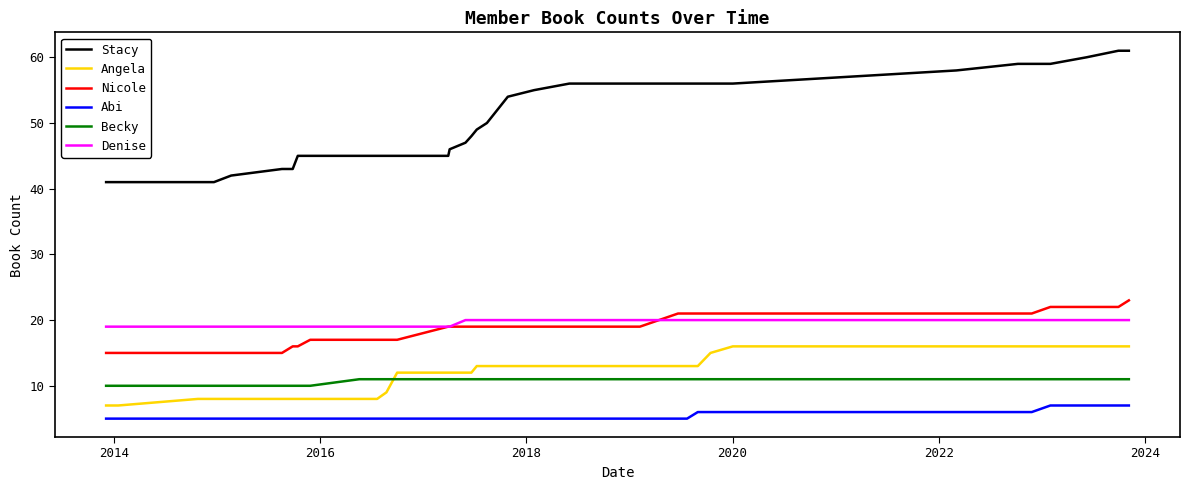

Count the number of data series in this chart.

6